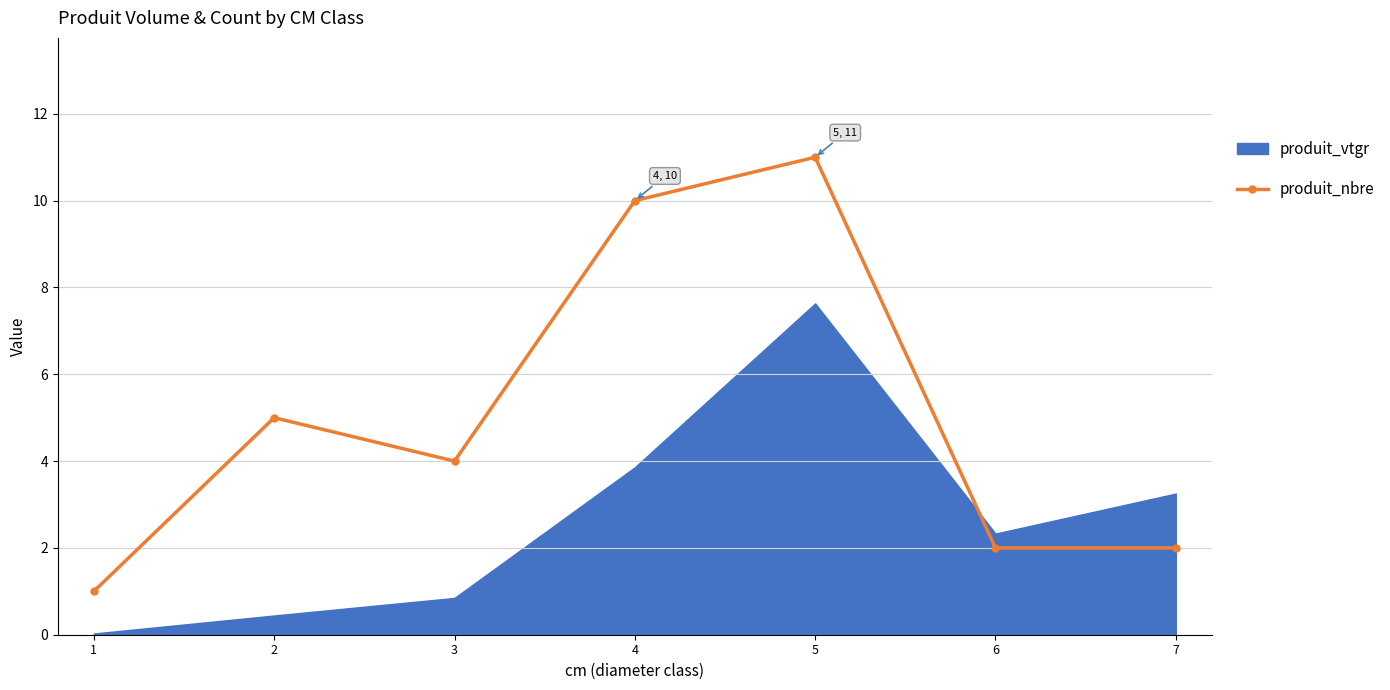

What is the maximum value for produit_nbre?

11